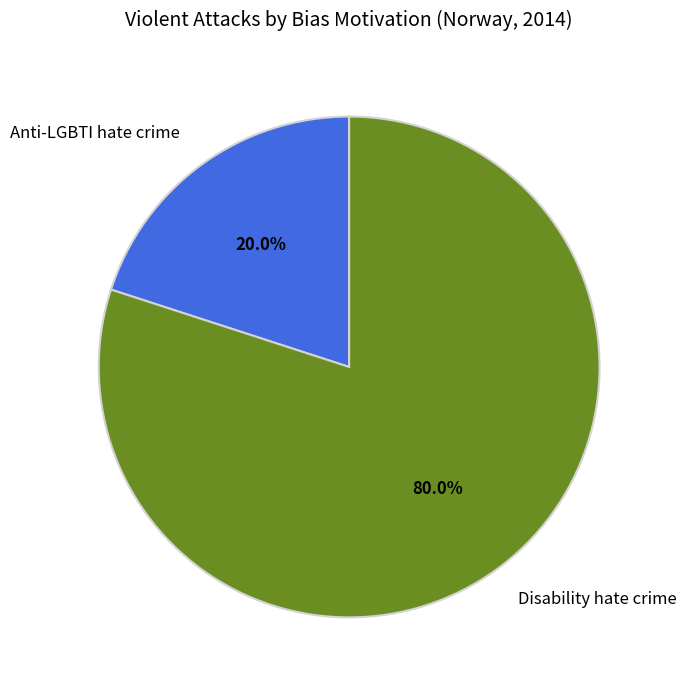

Count the number of slices in the pie.

2